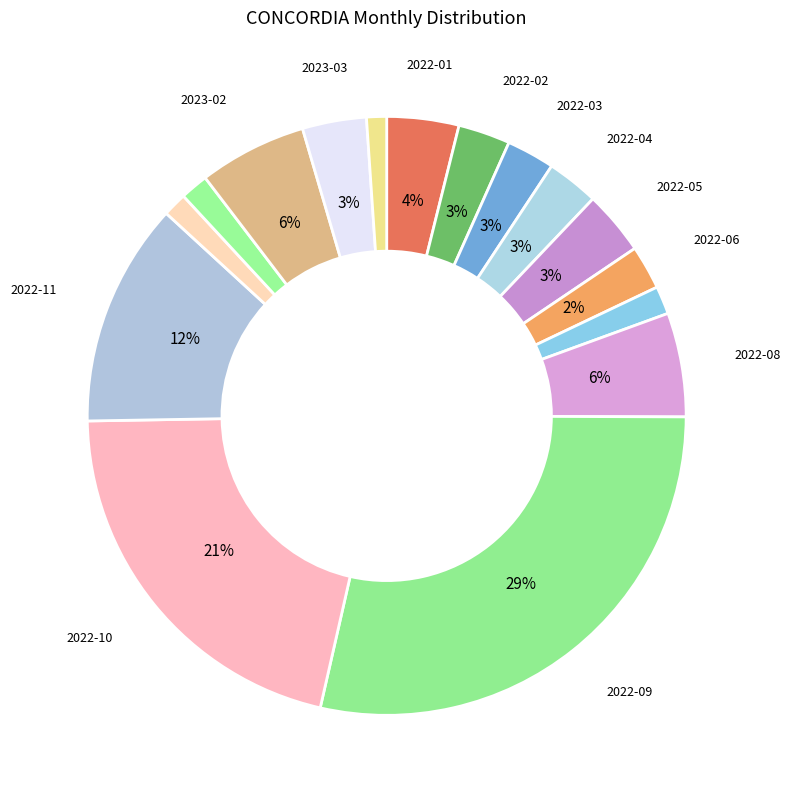

Count the number of slices in the pie.

16